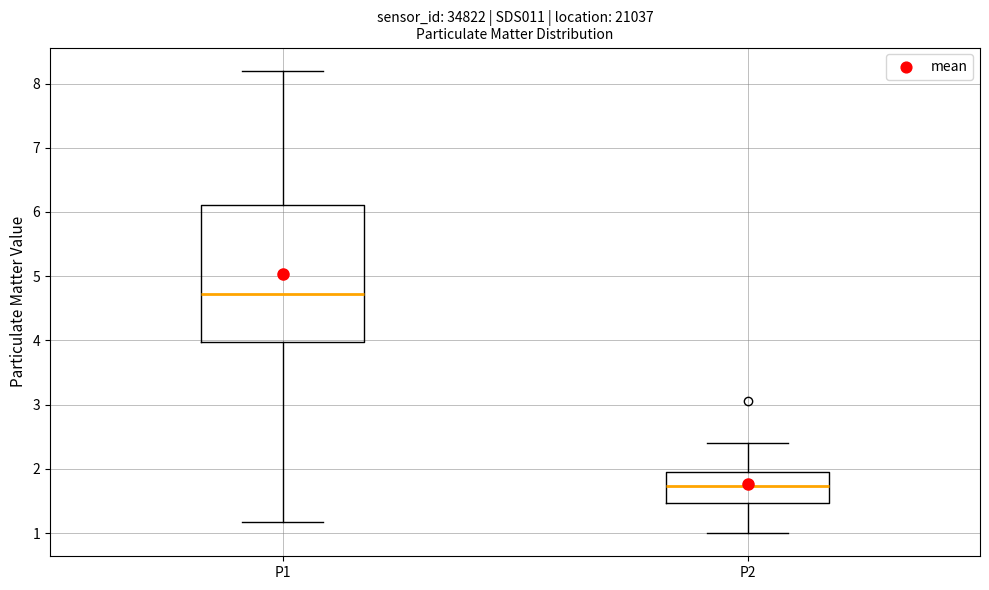

Which box has the lowest median line?

P2